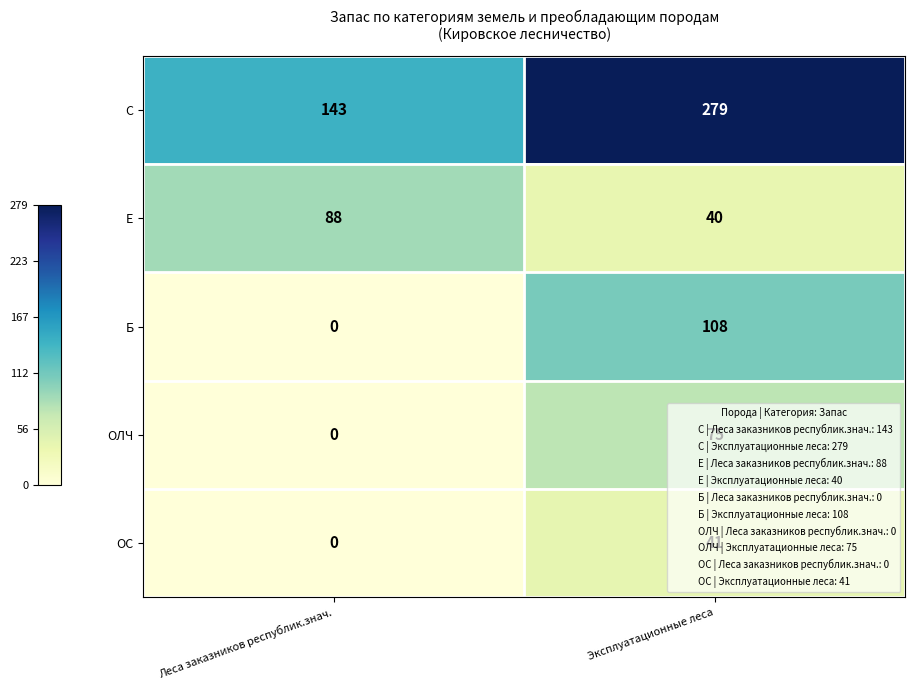

At how many categories does at least one series exceed 191?

1